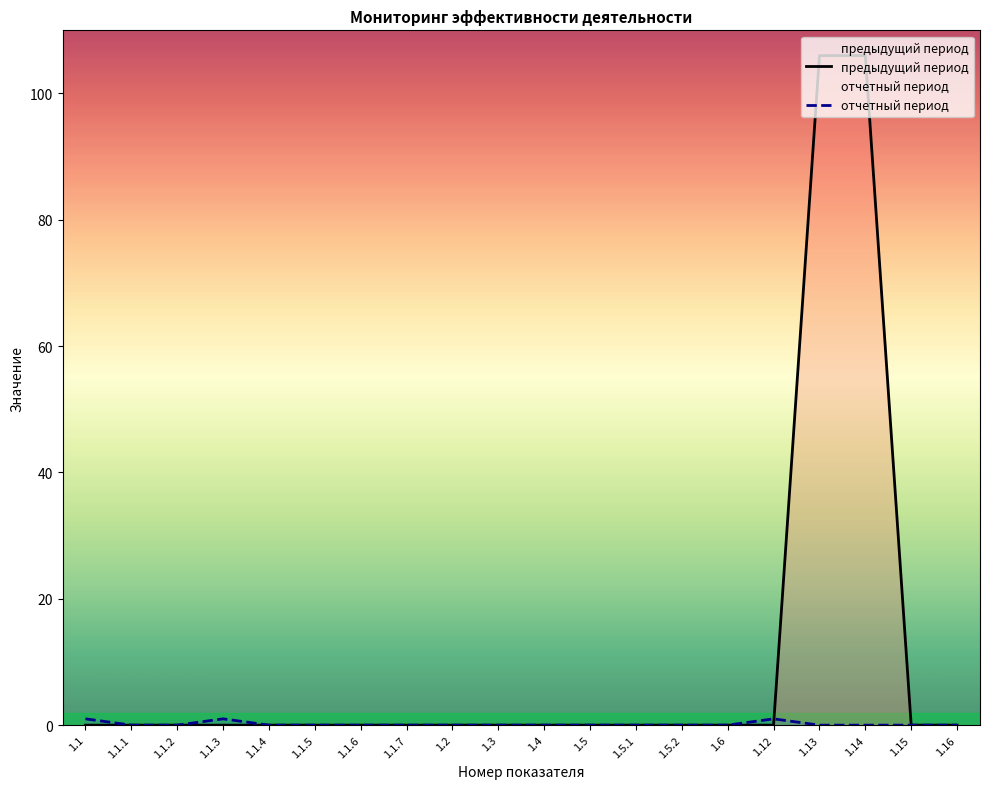

List the series in order of their overall mean, highest first.

предыдущий период, отчетный период